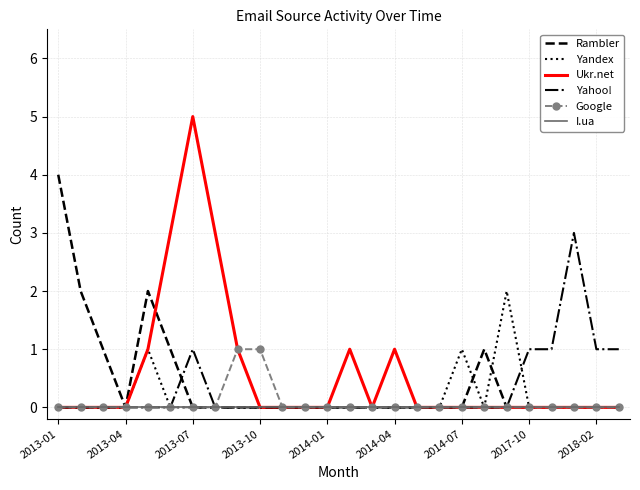

Which series has the widest spread of values?

Ukr.net